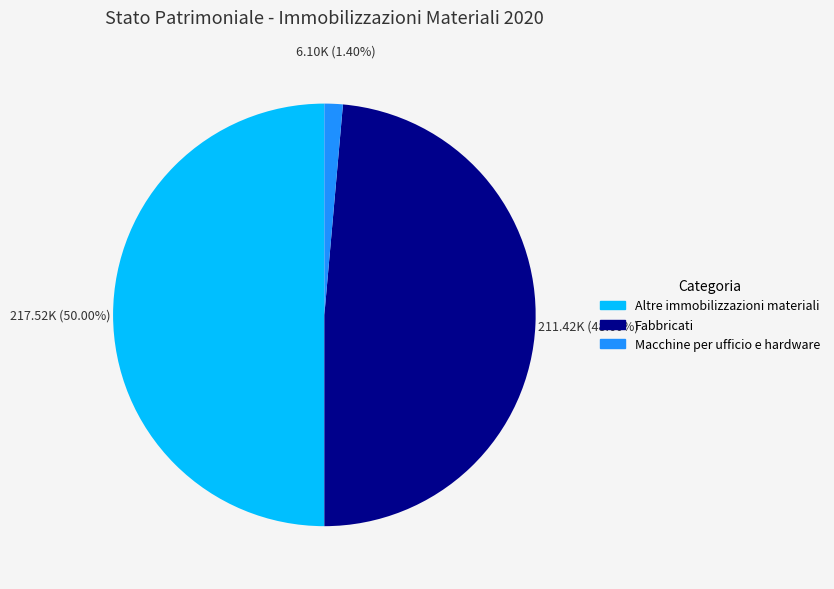

Do Fabbricati and Altre immobilizzazioni materiali together represent more than half of the pie?

Yes